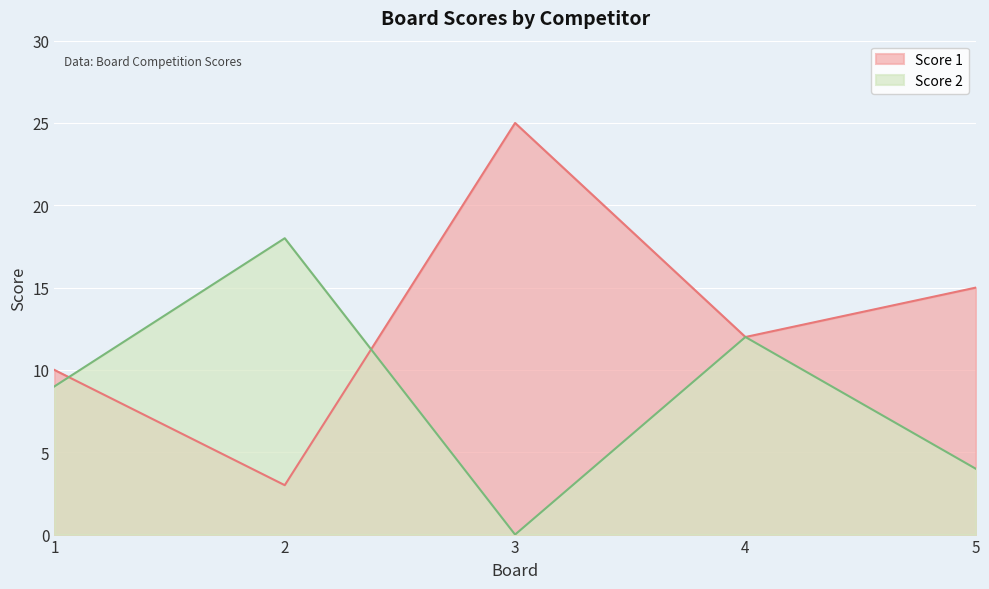

What is the approximate value of Score 1 at 2, to the nearest 5?

5